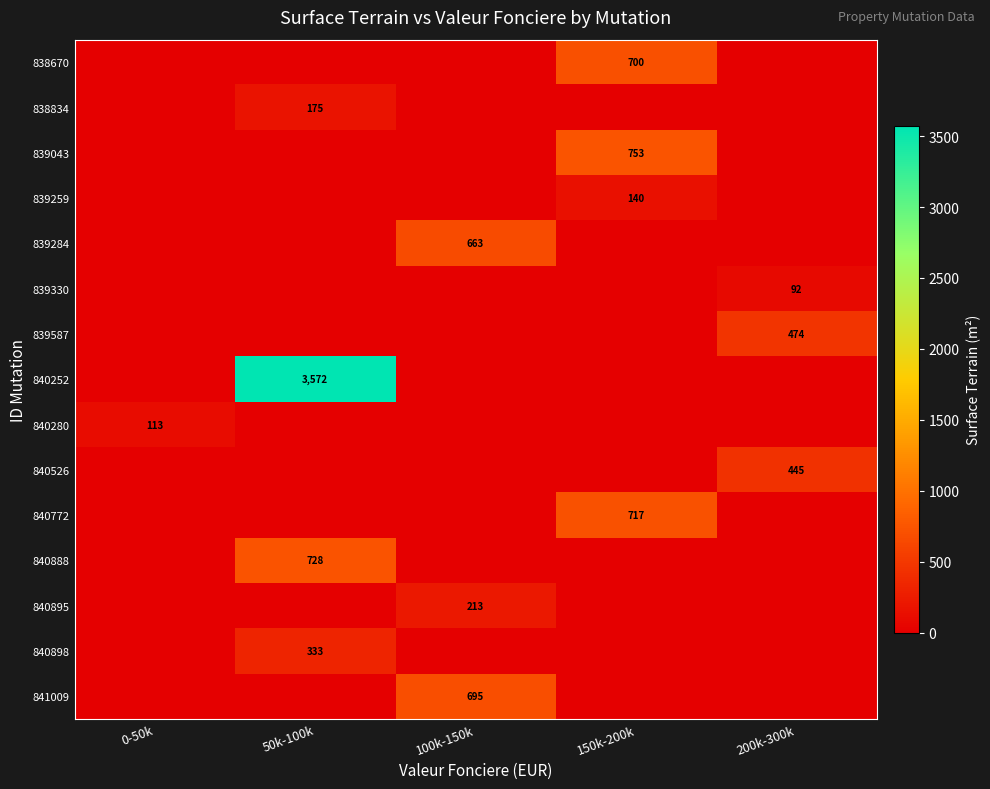

Is it true that 840772 equals 393 at 150k-200k?

False